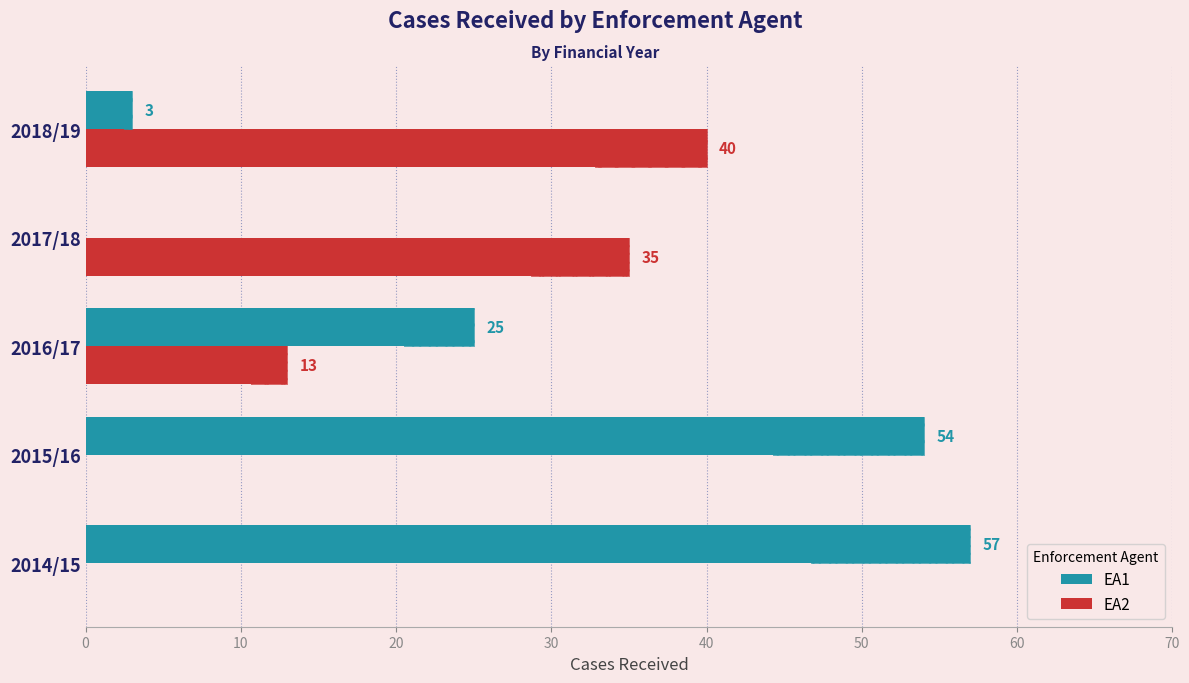

Reading left to right, extract all data points from this chart.

EA1: 57	54	25	0	3
EA2: 0	0	13	35	40